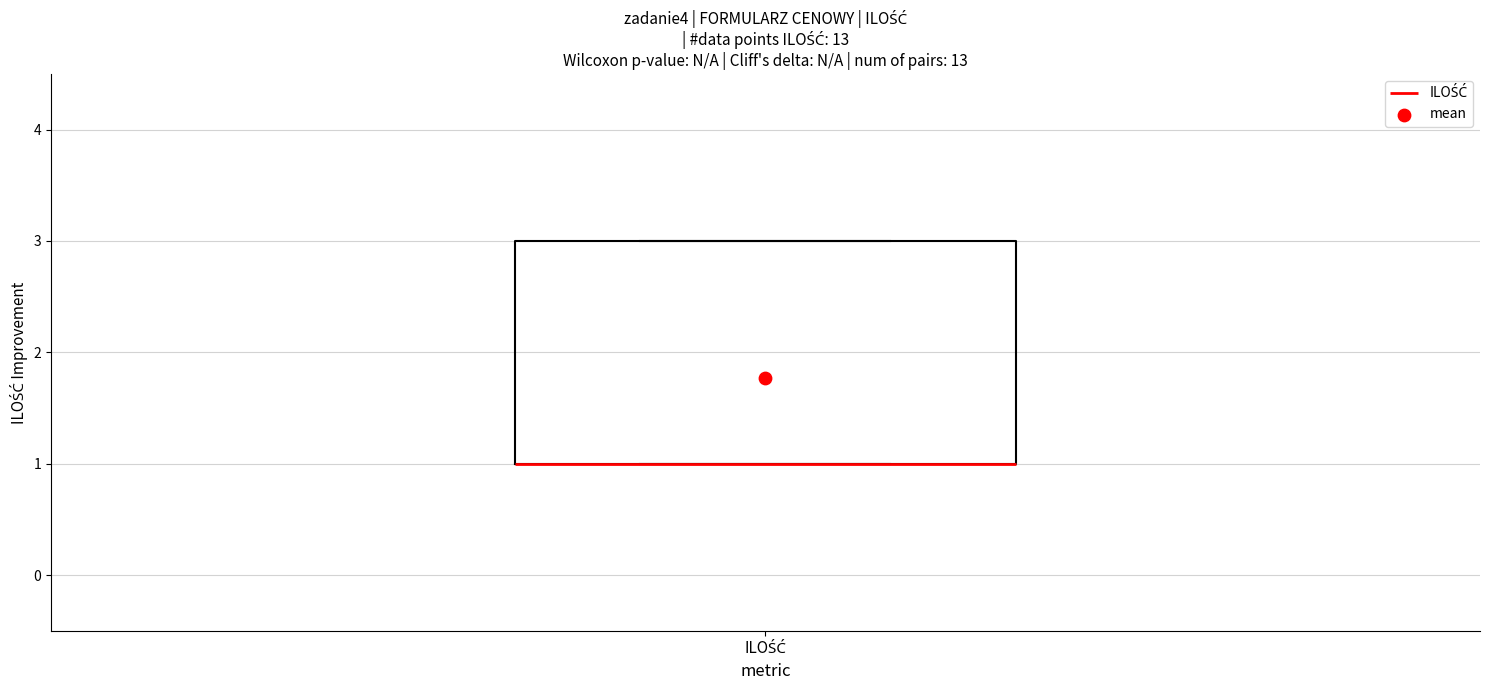

Transcribe this box plot: give where the median line is, the range the box spans, and where the two whiskers end, as read against the y-axis. The values are not printed on the chart, so give them approximately, as read against the axis.

median 1 (drawn on the box's lower edge), box 1 to 3, whiskers 1 to 3